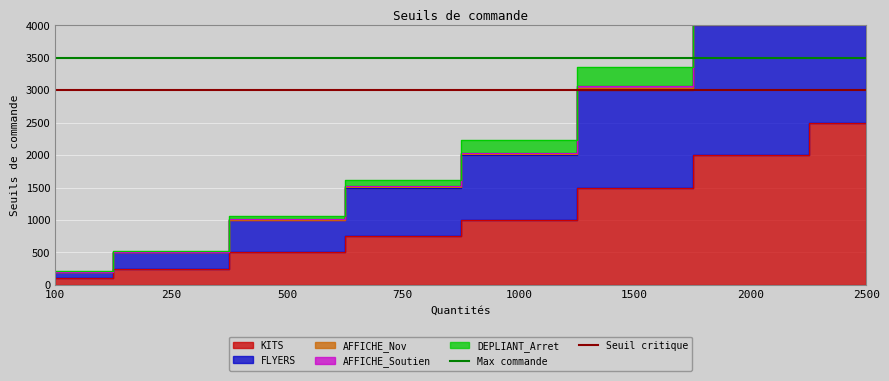

The Seuil critique series shows 1318 at 250. True or false?

False